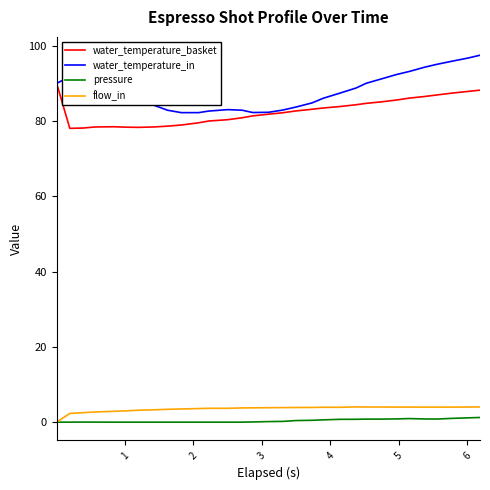

Which series has the largest total across all categories?

water_temperature_in